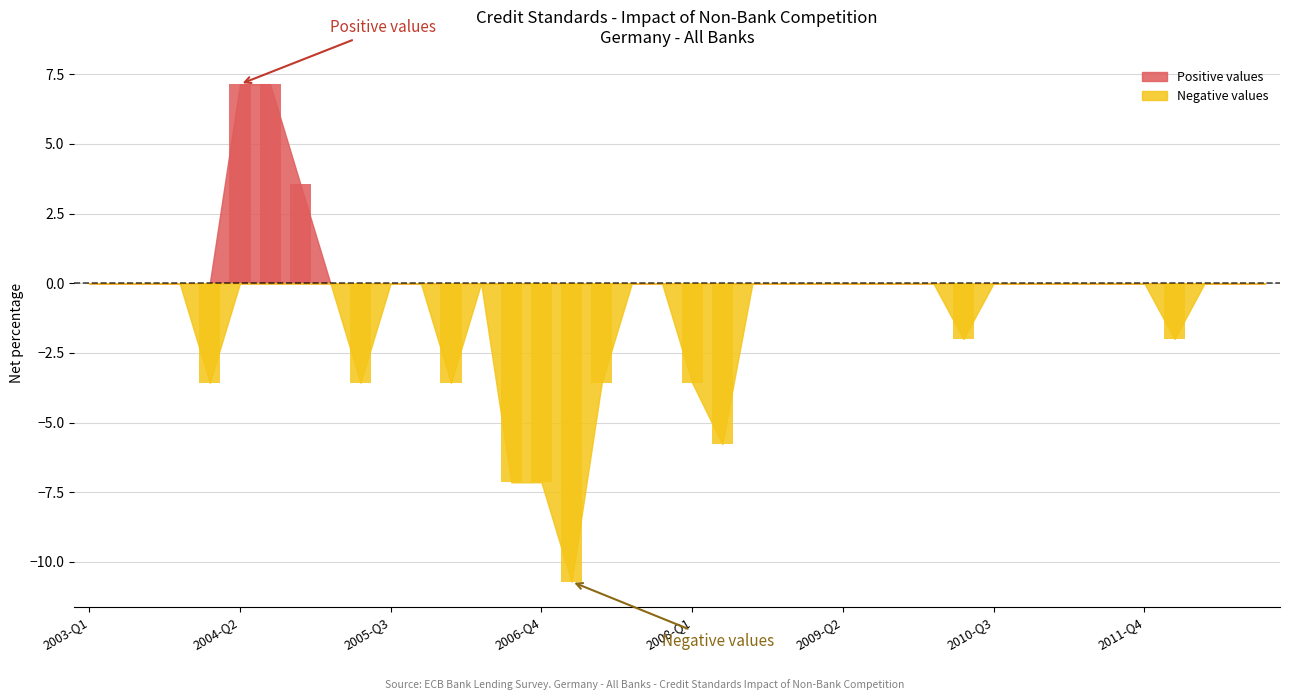

What is the label of the 34th bar from the left?

2011-Q2